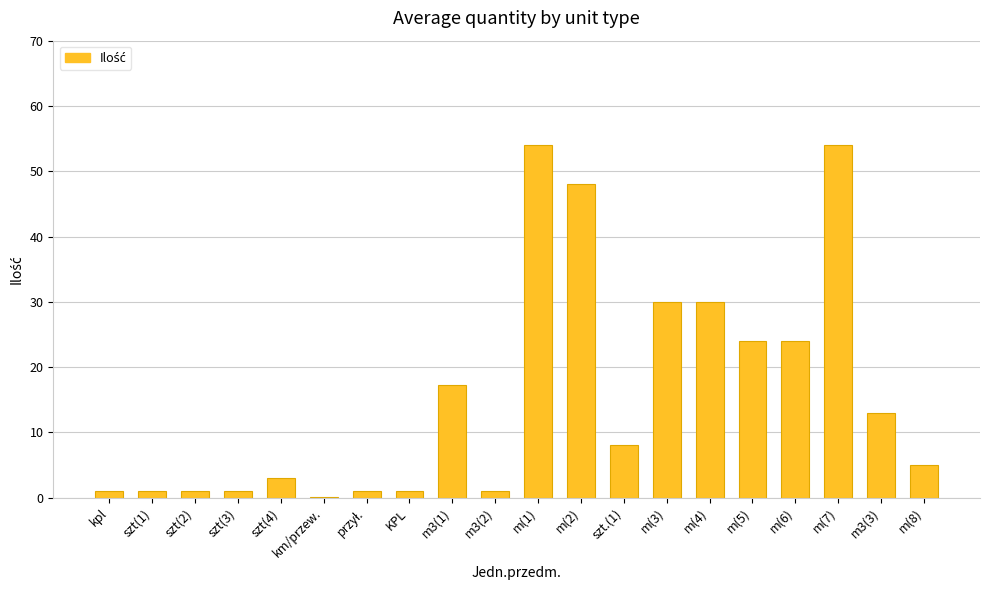

What is the maximum value shown in the chart?

54.0